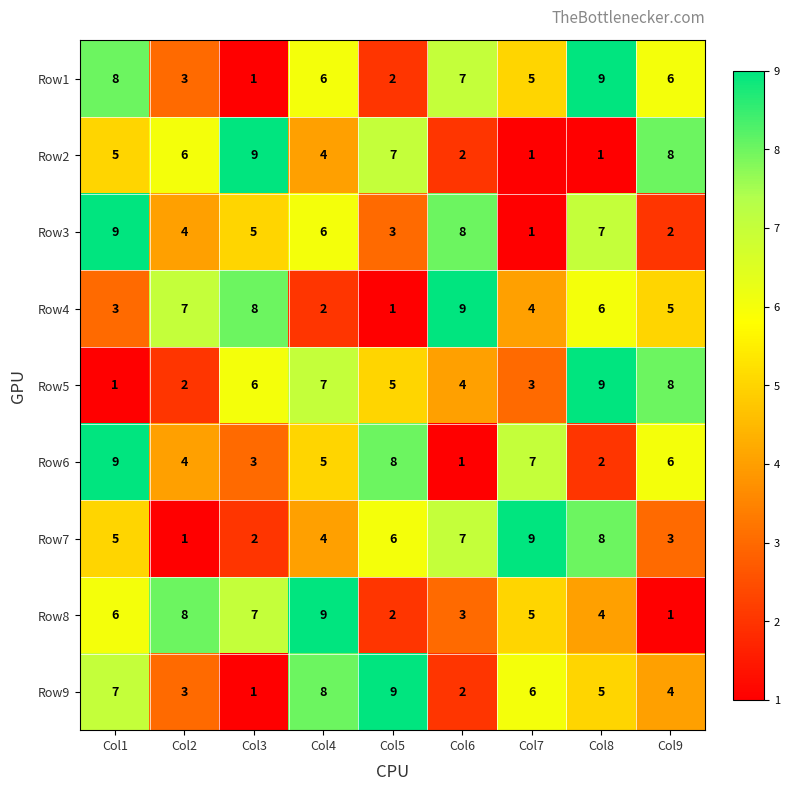

At which category is the sum across all series the highest?

Col1